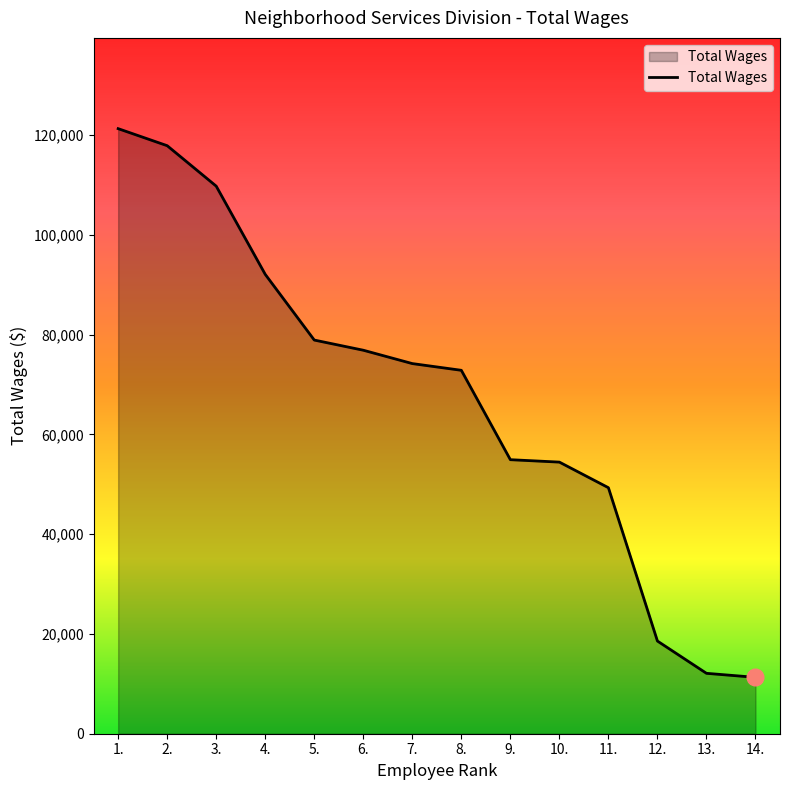

Which has a higher value, 4. or 13.?

4.